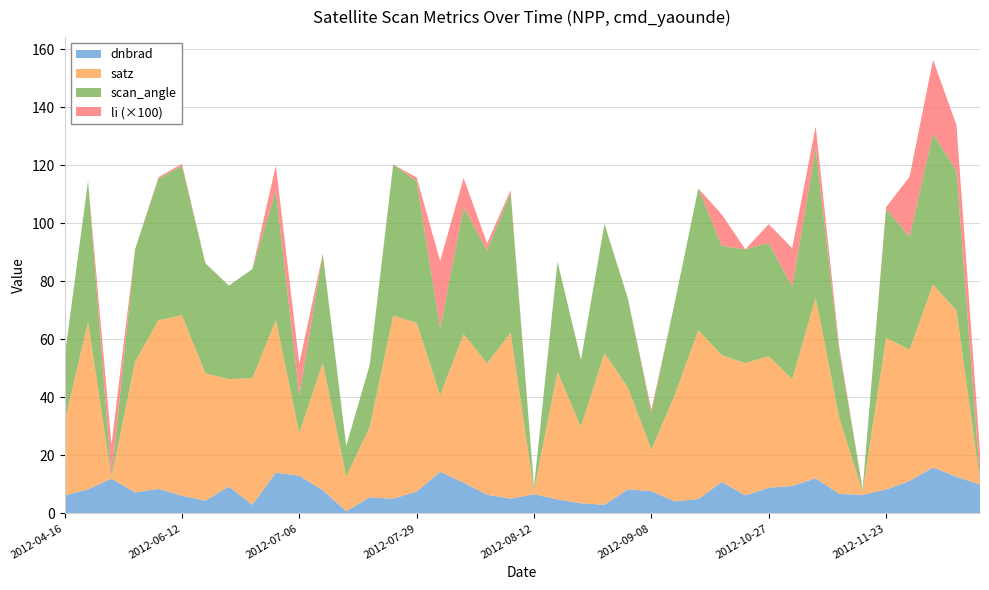

What is the maximum value for dnbrad?

15.9